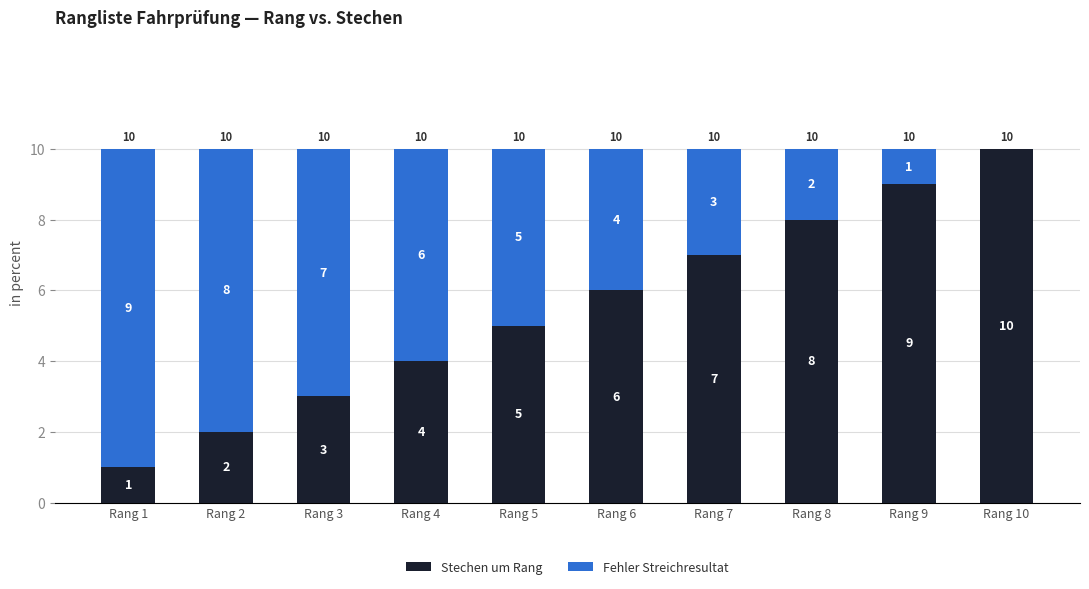

What are all the series names shown in the legend?

Stechen um Rang, Fehler Streichresultat